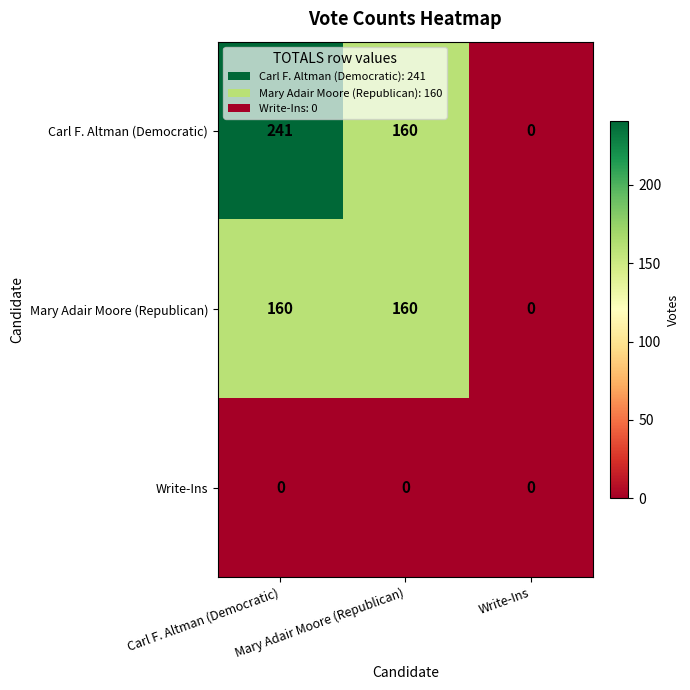

Which series has the widest spread of values?

Carl F. Altman (Democratic)